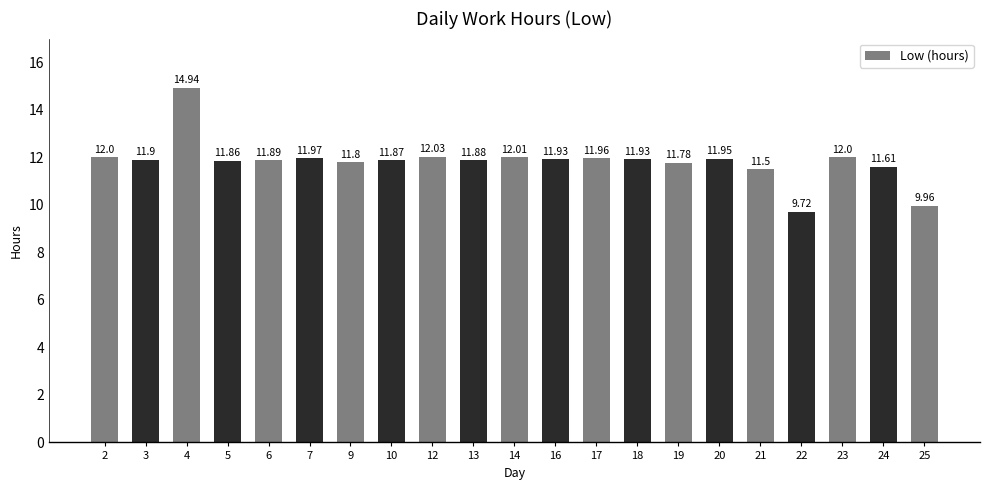

What is the average value?

11.8